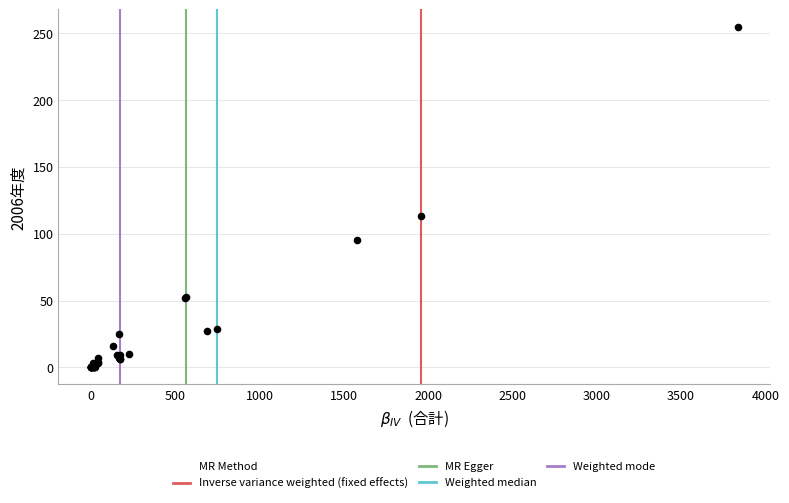

What Y value in the scatter plot is closest to 127?

113